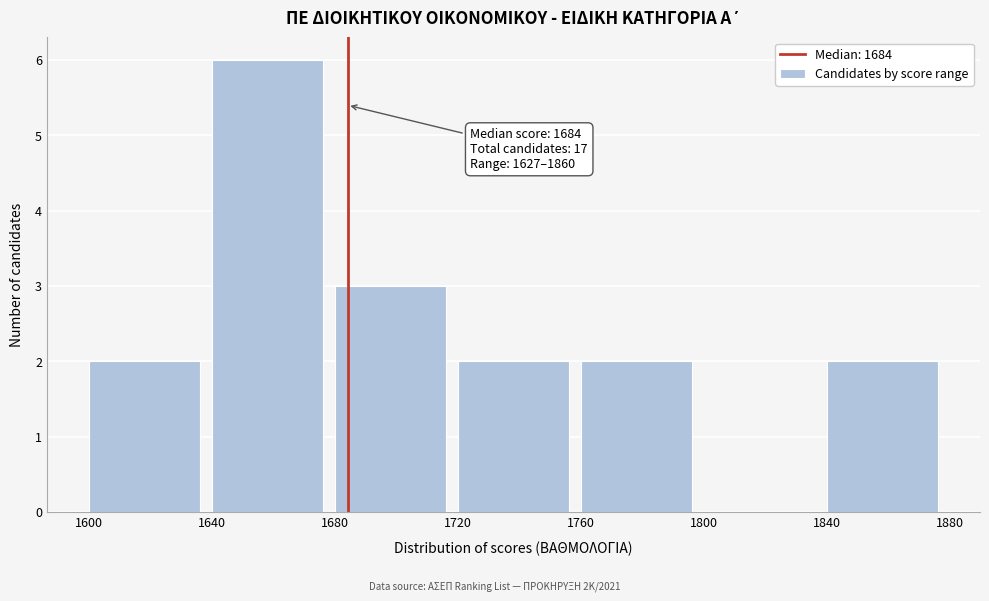

Over which range of the x-axis is the bar tallest?

1640 to 1680